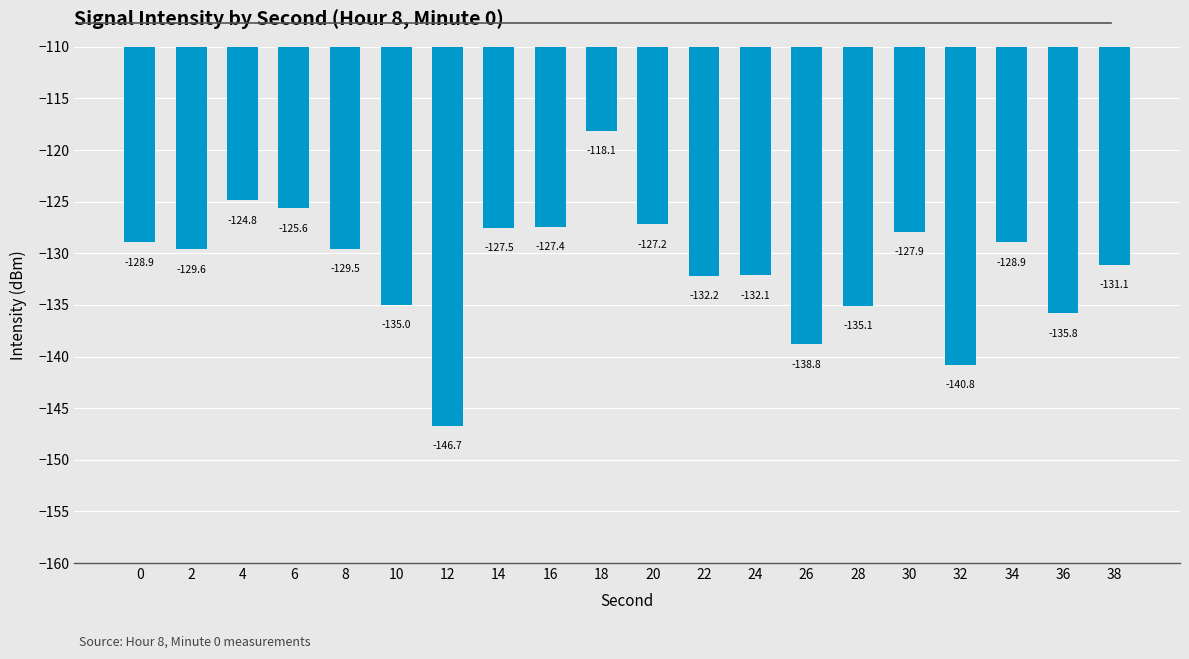

What is the difference between the maximum and second lowest values?

22.7